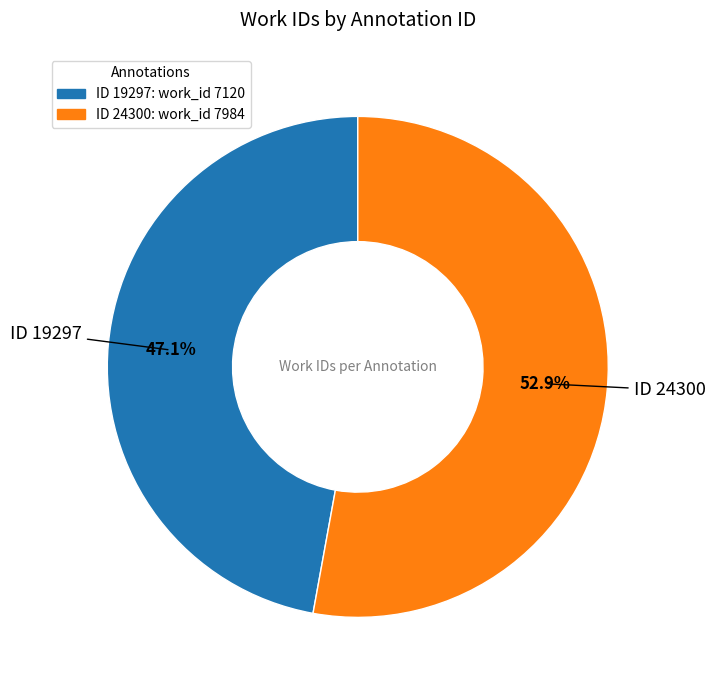

Is there a majority slice in this chart?

Yes